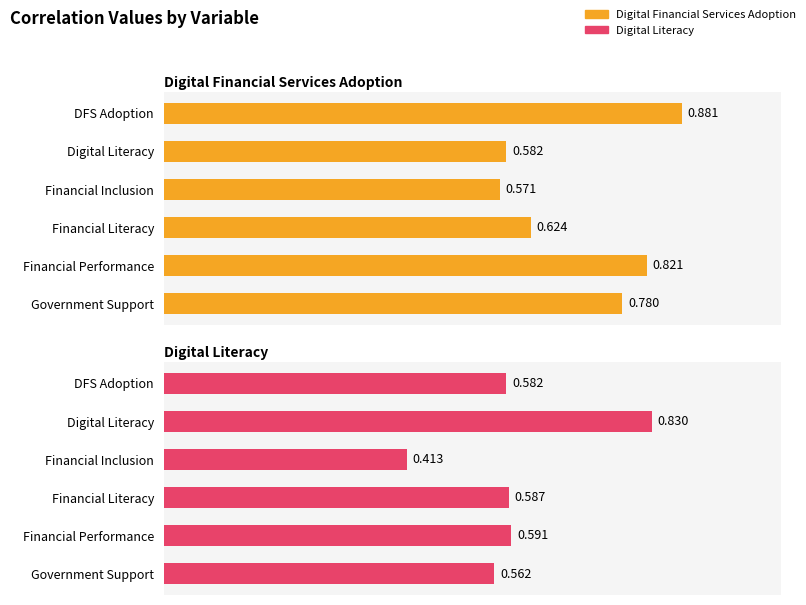

Is it true that Digital Literacy equals 0.8 at Financial Literacy?

False